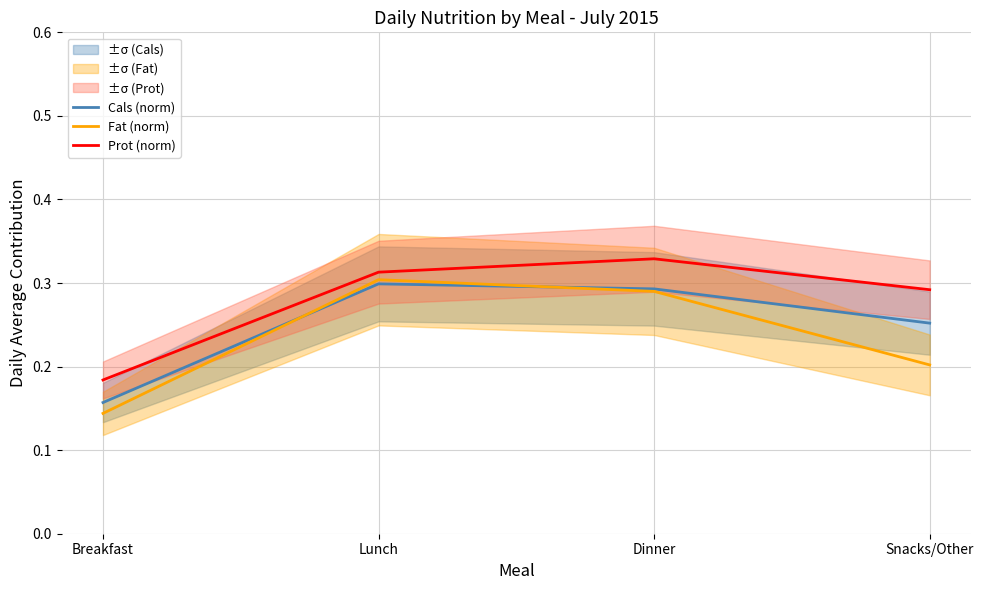

Rank the series by their average value, from highest to lowest.

Prot (norm), Cals (norm), Fat (norm)